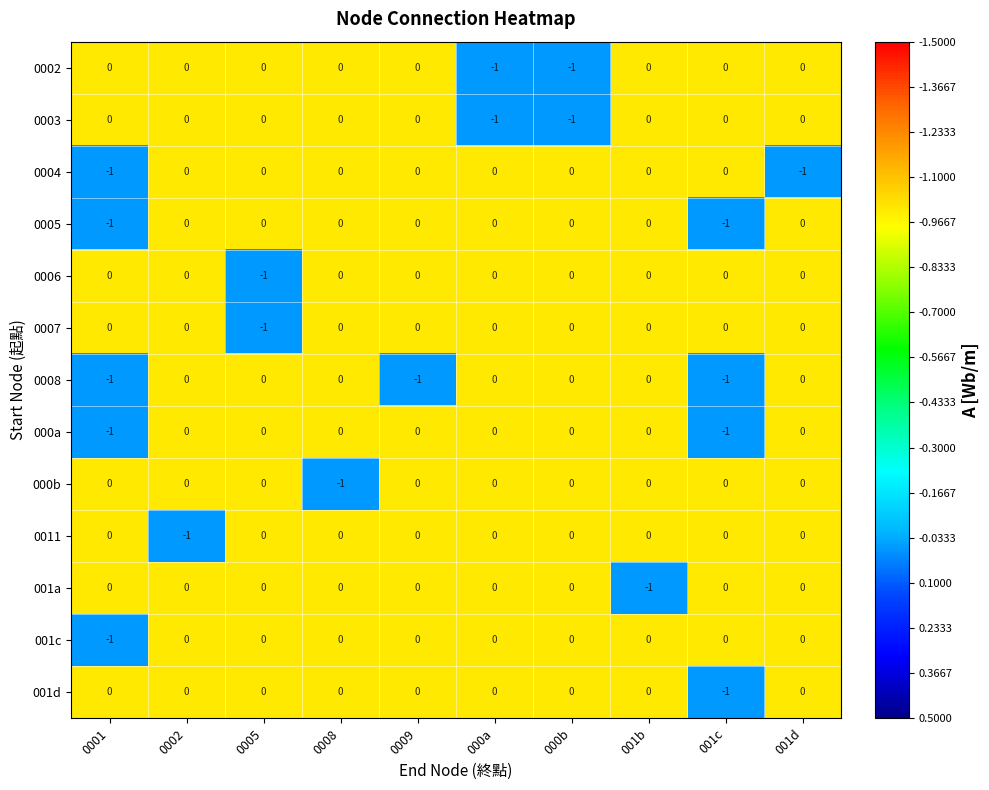

What is the total value across all series at 001c?

-4